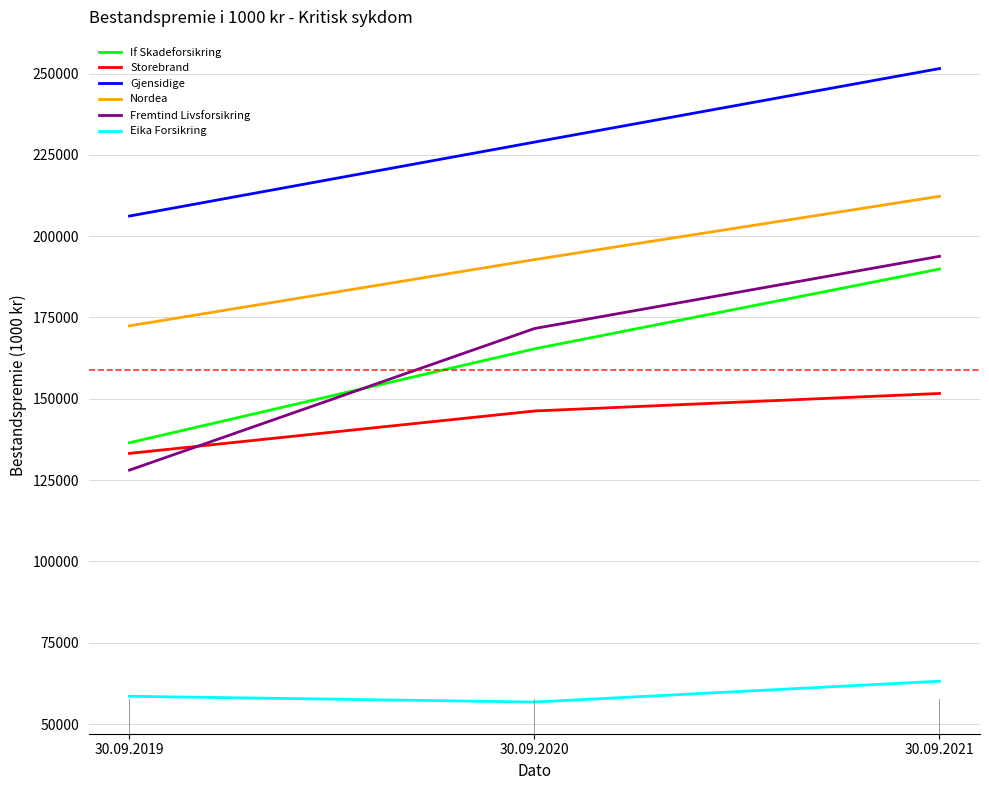

What is the total value across all series at 30.09.2019?

834946